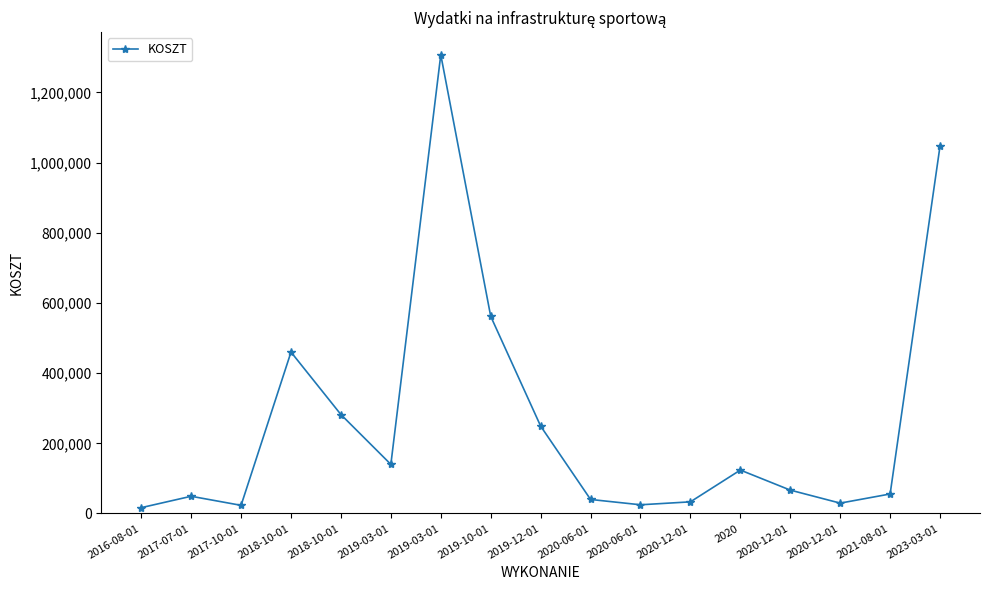

The value at 2017-07-01 is 49101. True or false?

True